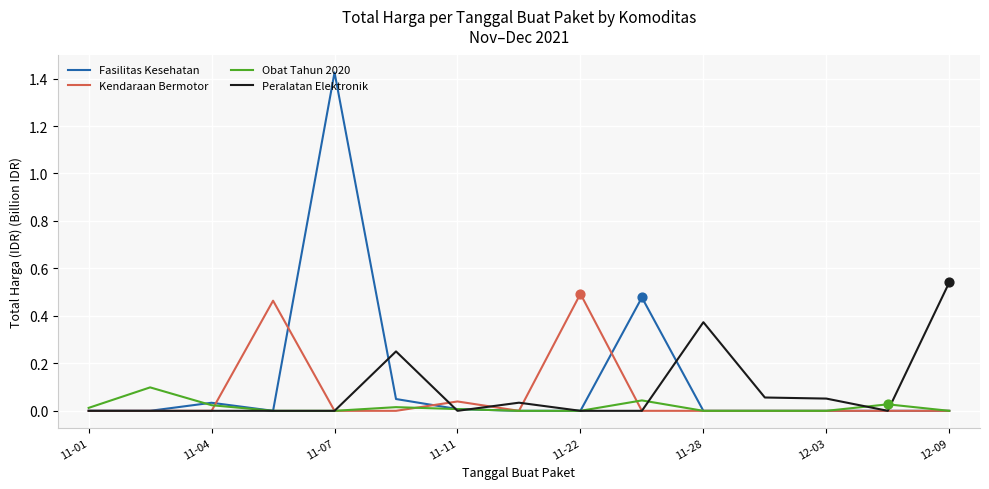

Which series has the largest range (max minus min)?

Fasilitas Kesehatan